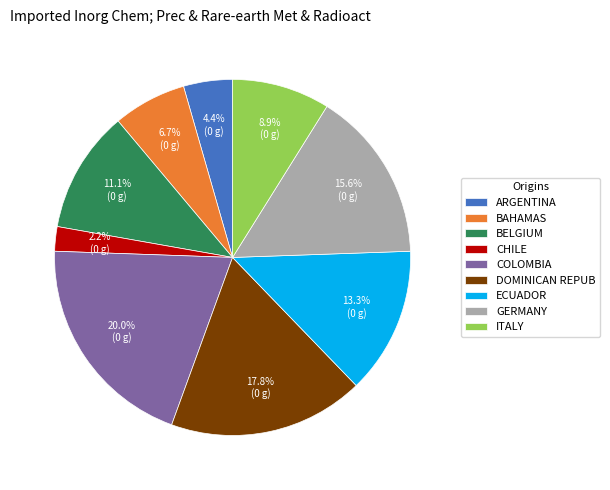

Is there a majority slice in this chart?

No